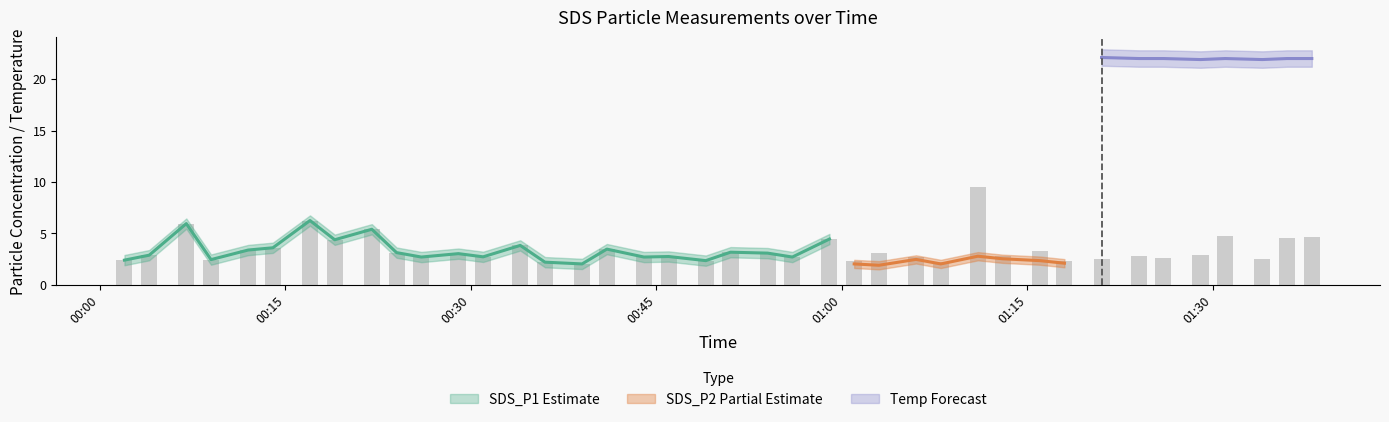

Which series changed the most between 2023/07/21 01:01 and 2023/07/21 01:06?

SDS_P2